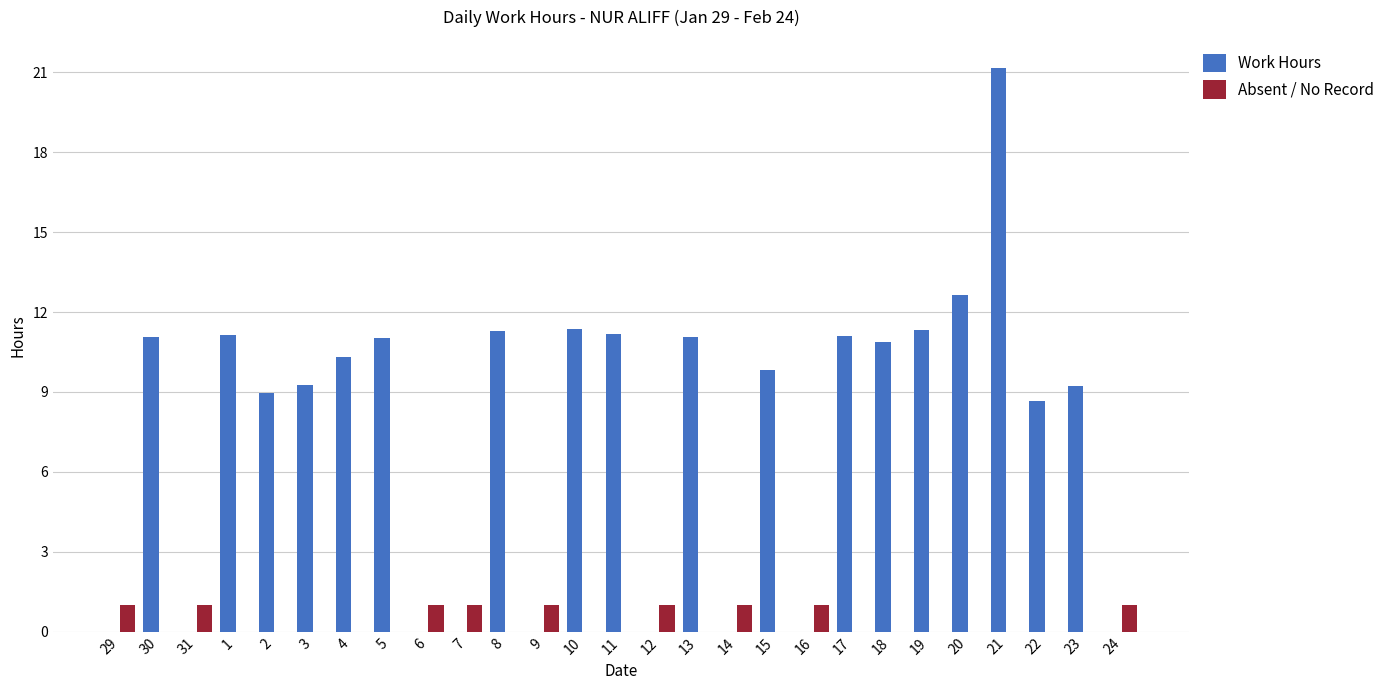

Count the number of data series in this chart.

2